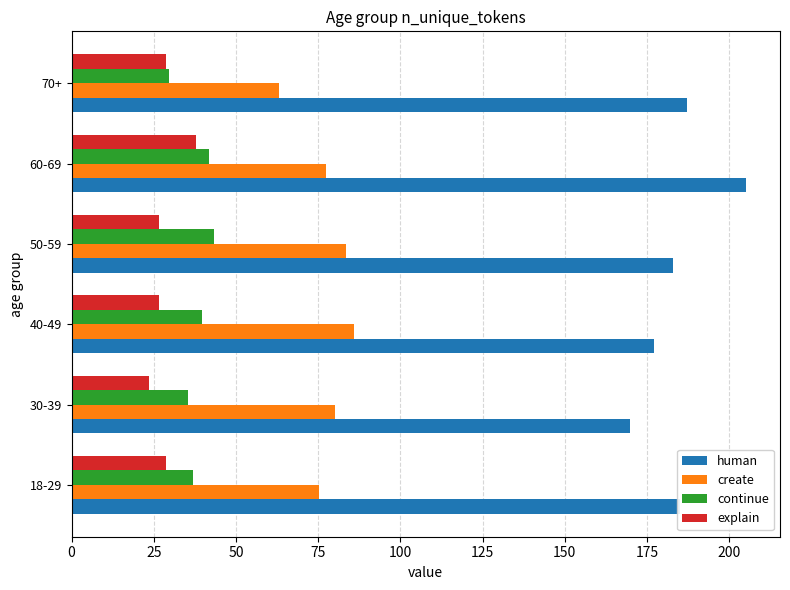

What is the maximum value shown in the chart?

205.2